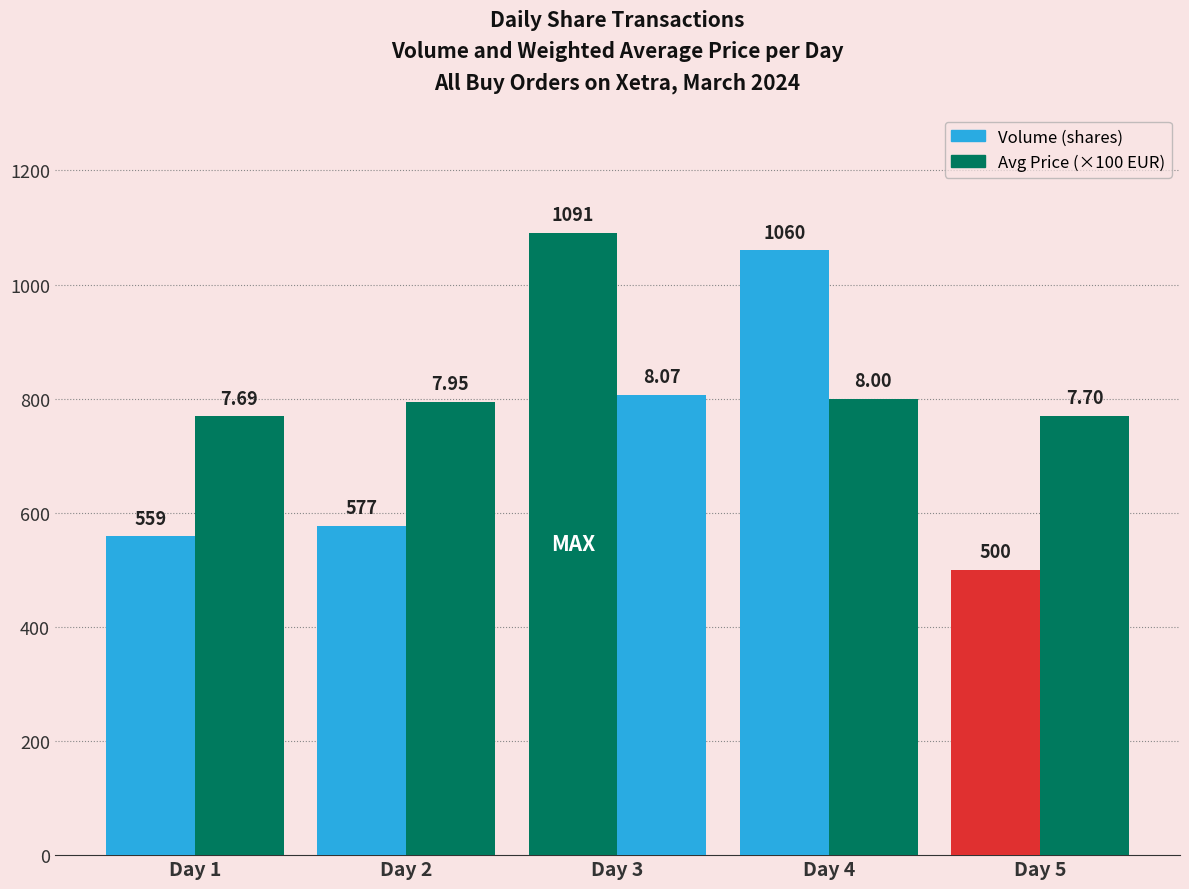

How many categories are shown in the chart?

5